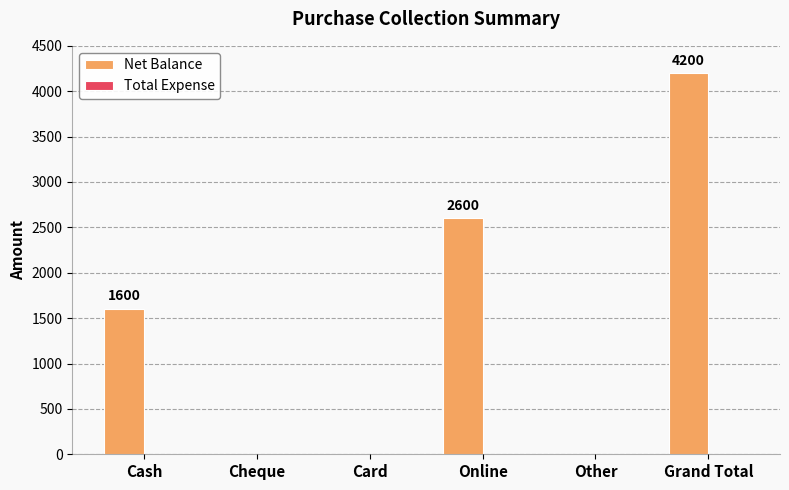

How many values are between 0 and 2600?

5